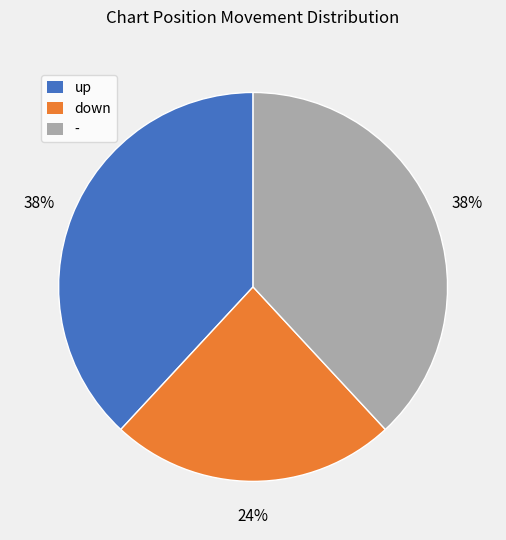

Approximately how many times larger is the value at - compared to down?

1.6